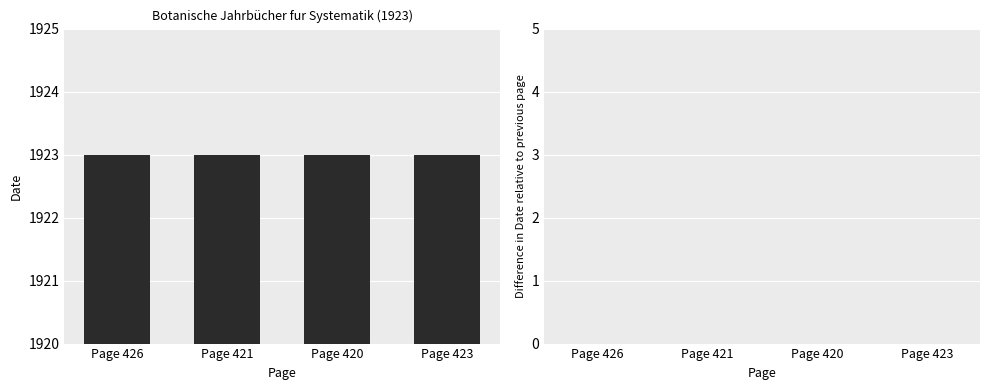

Reading left to right, transcribe all the data shown in this chart.

Date: 1923	1923	1923	1923
Delta Date: 0	0	0	0